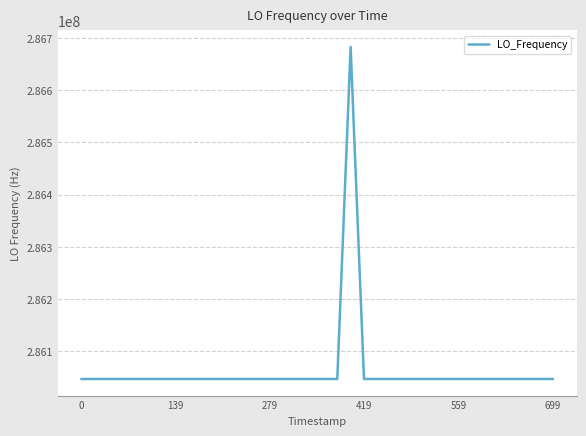

What is the maximum value shown in the chart?

286682702.6